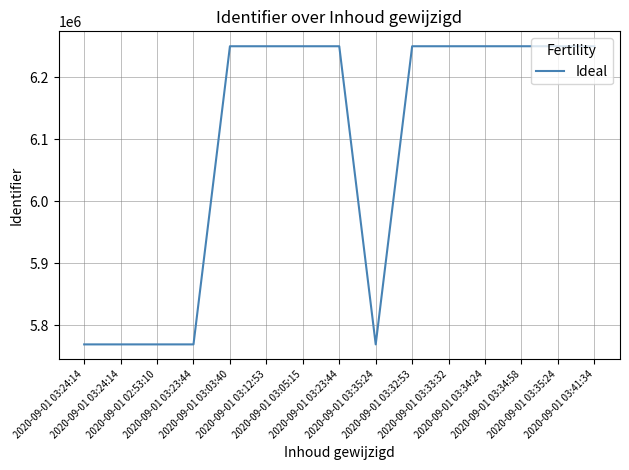

What is the change in value from 2020-09-01 03:24:14 to 2020-09-01 03:32:53?

+480931